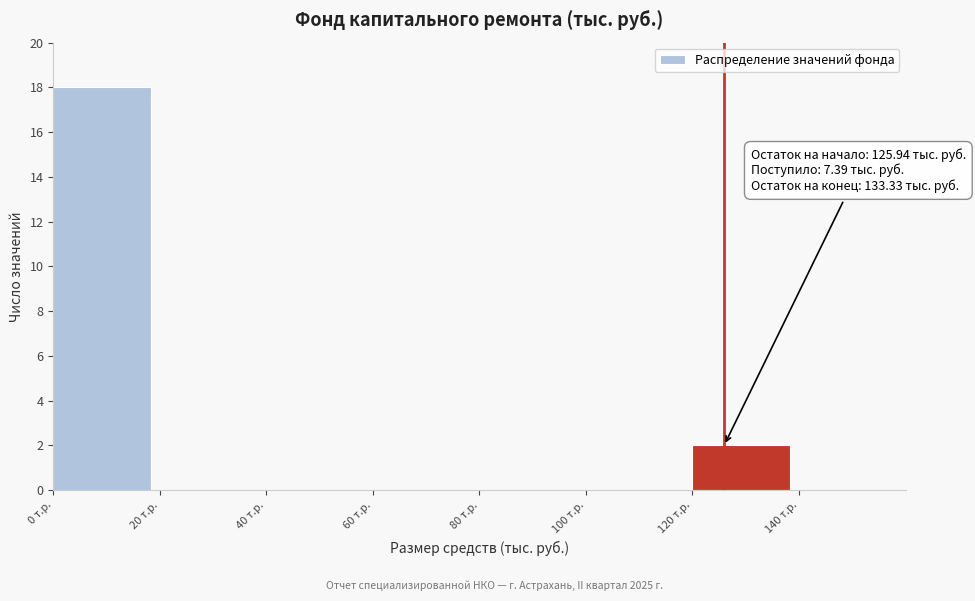

Over which range of the x-axis is the bar tallest?

0 to 20